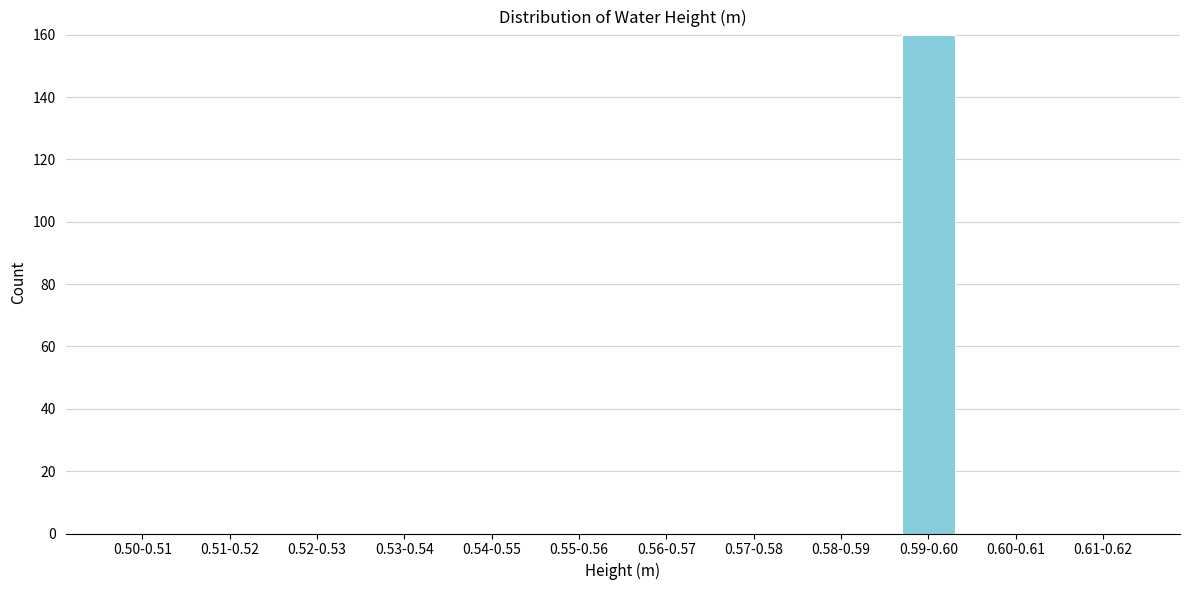

Reading left to right, what are all the values shown in this chart?

0.50-0.51=0	0.51-0.52=0	0.52-0.53=0	0.53-0.54=0	0.54-0.55=0	0.55-0.56=0	0.56-0.57=0	0.57-0.58=0	0.58-0.59=0	0.59-0.60=160	0.60-0.61=0	0.61-0.62=0